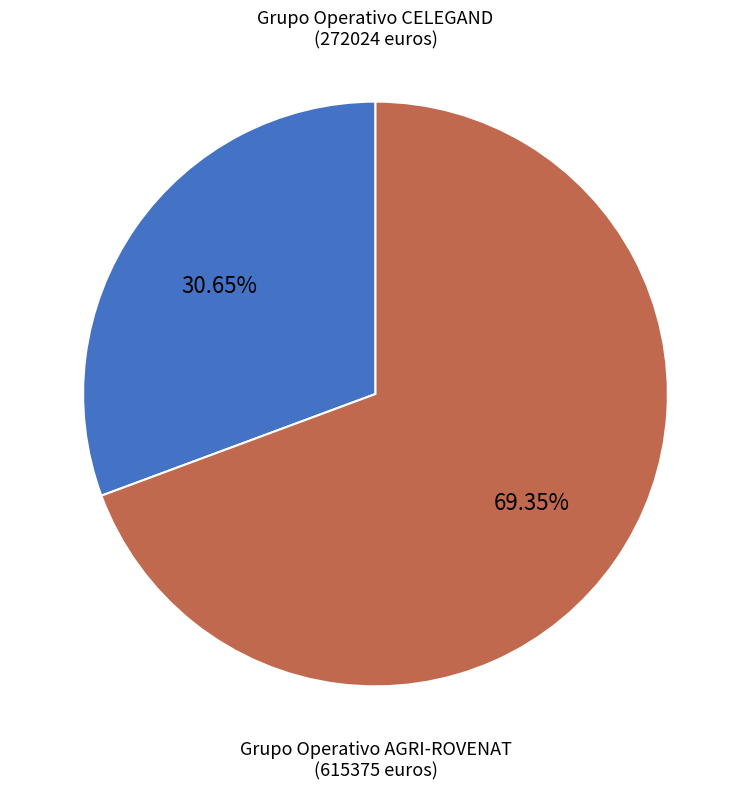

True or false: Grupo Operativo CELEGAND accounts for 39% of the total.

False